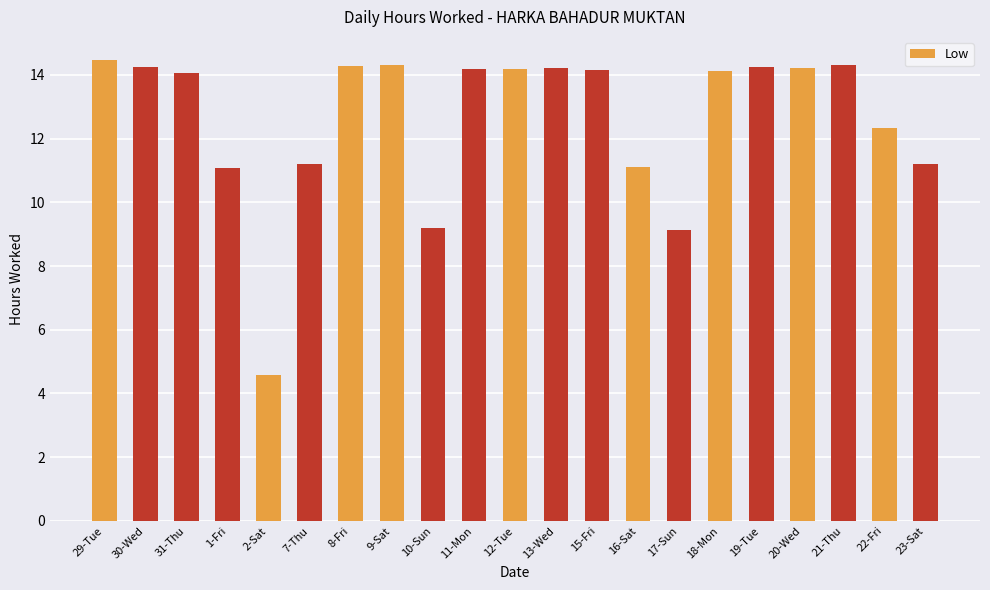

What is the sum of all values?

264.9